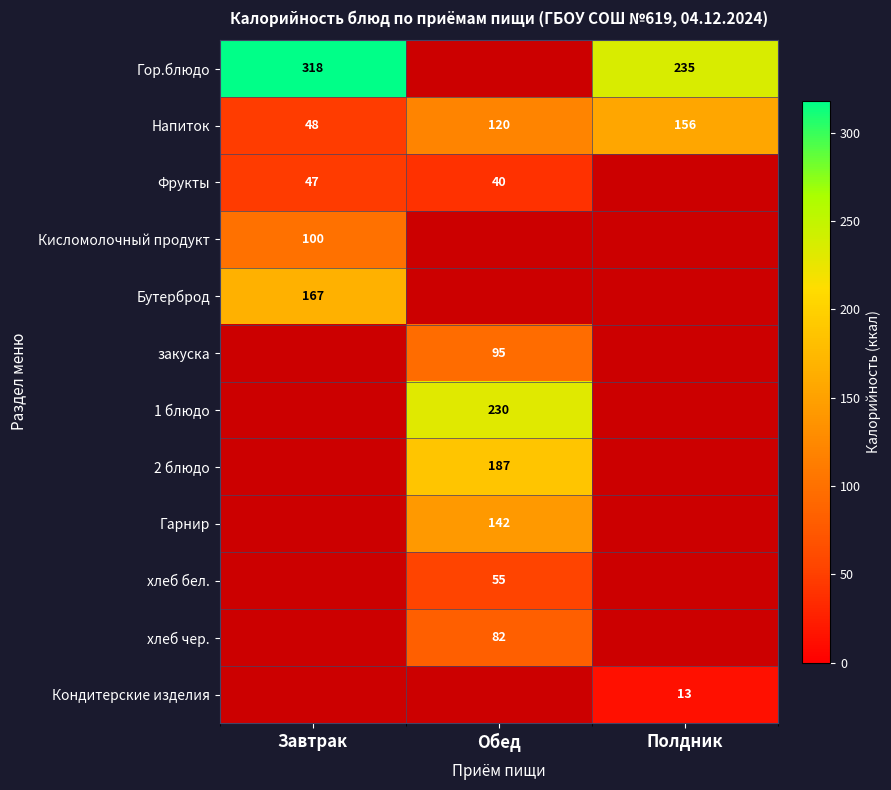

How many categories are shown in the chart?

3